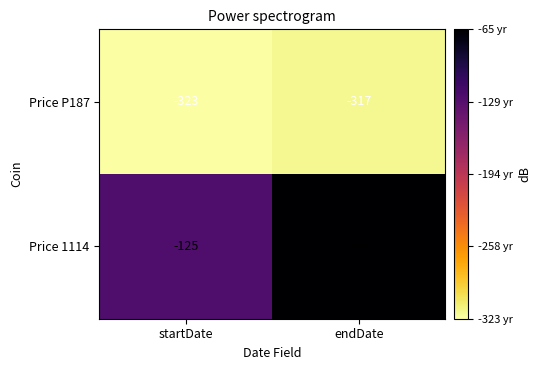

What is the total value across all series at startDate?

-448